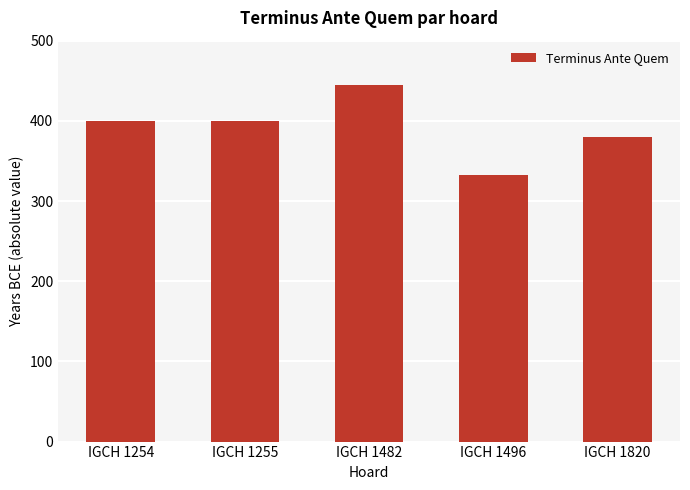

Read the value at IGCH 1820, to the nearest 50.

400